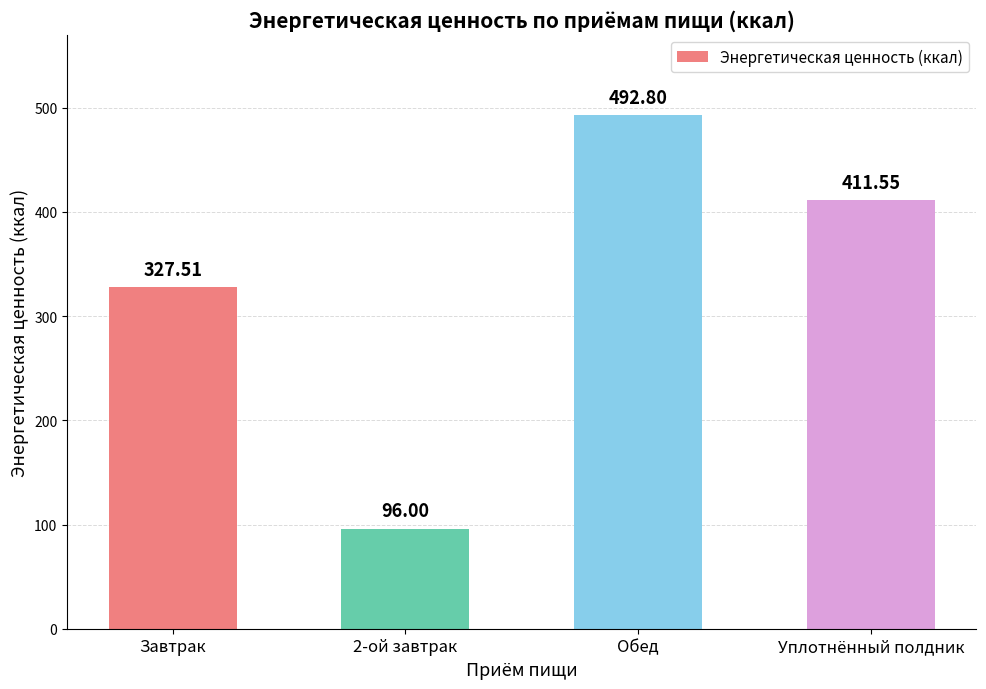

Which category has the highest value across all series?

Обед